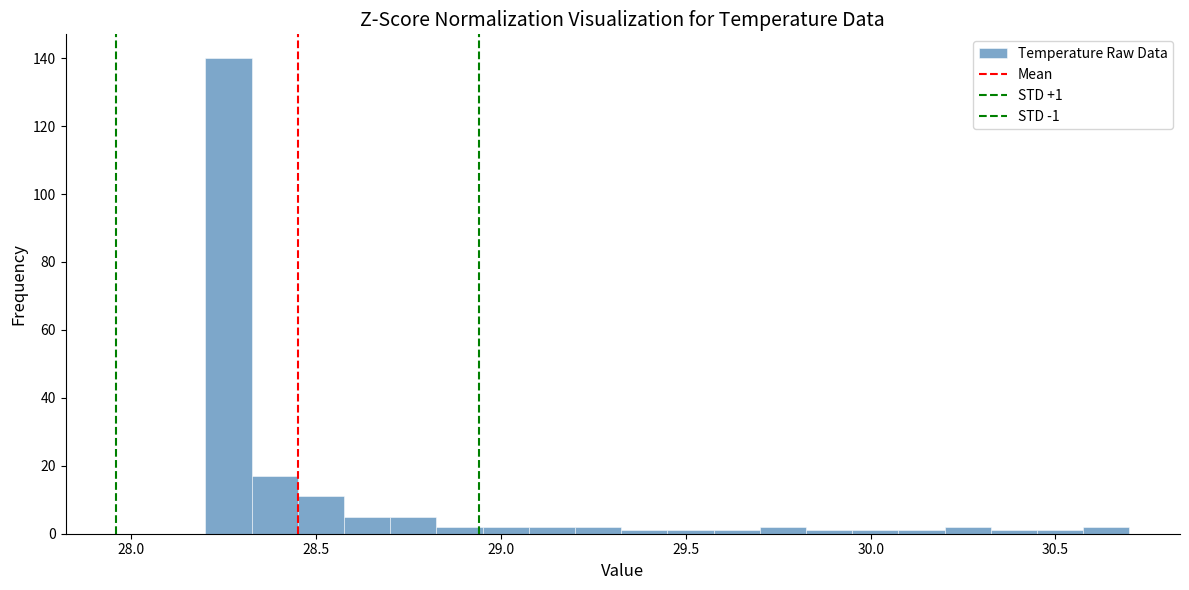

Read against the x-axis, roughly where is the centre of the tallest bar?

28.25